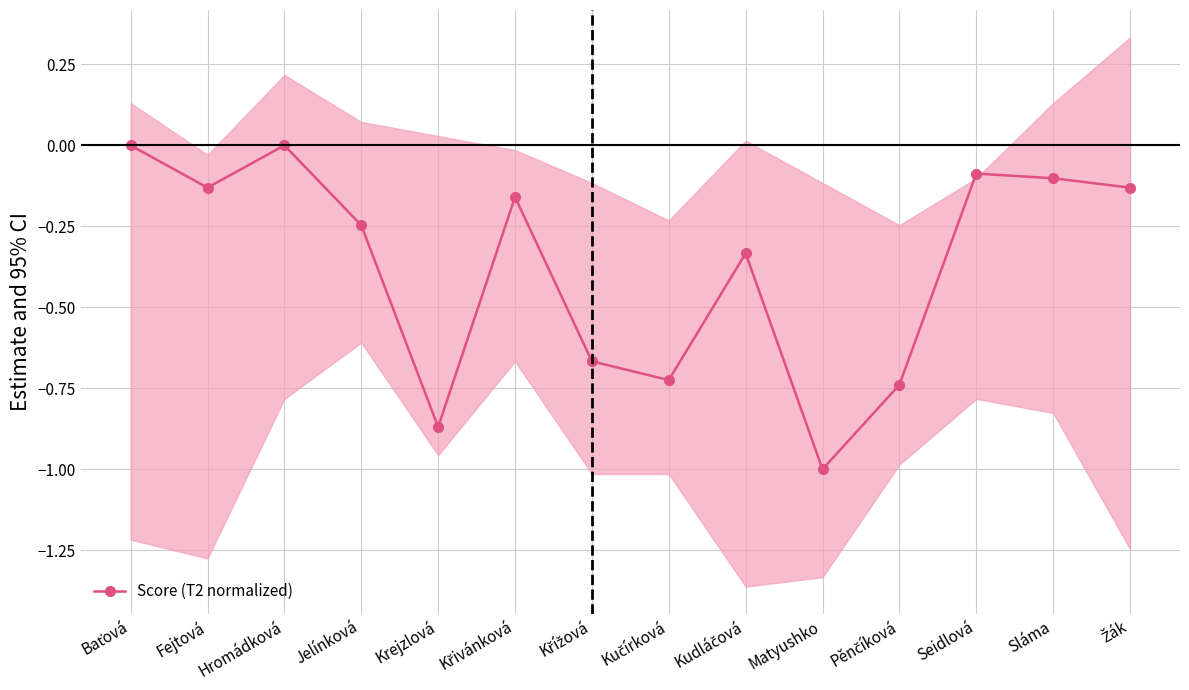

True or false: there are more than 2 points higher than both neighbors.

True